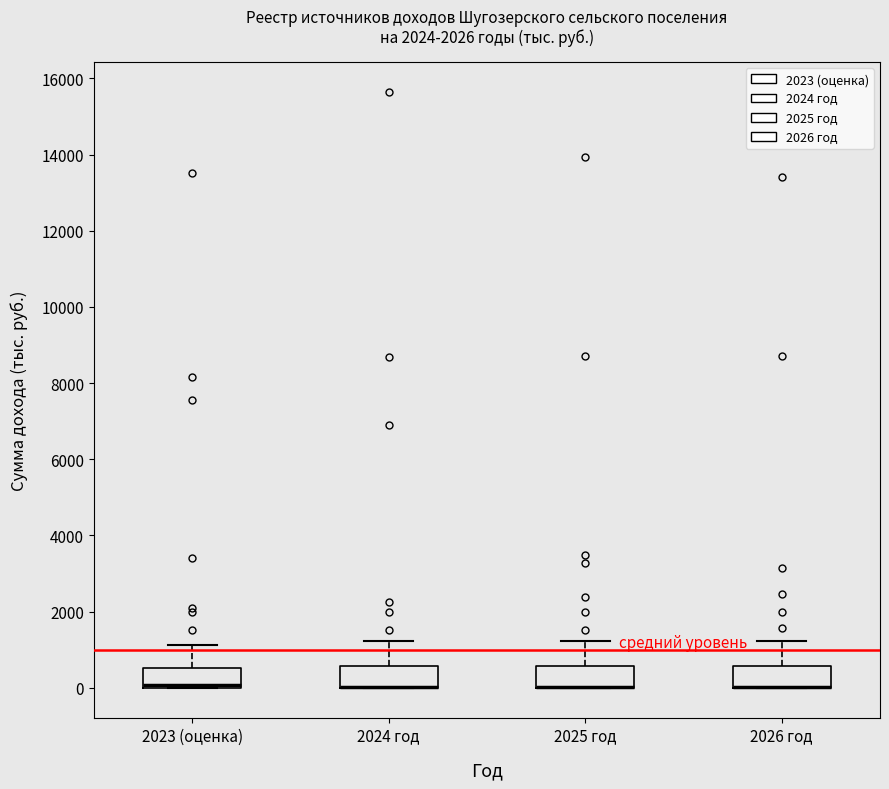

Reading left to right, transcribe this box plot: for each box, give where its median line is, the range the box spans, and where its two whiskers end, as read against the y-axis. The values are not printed on the chart, so give them approximately, as read against the axis.

2023 (оценка): median 0 (drawn on the box's lower edge), box 0 to 600, whiskers 0 to 1200
2024 год: median 0 (drawn on the box's lower edge), box 0 to 600, whiskers 0 to 1200
2025 год: median 0 (drawn on the box's lower edge), box 0 to 600, whiskers 0 to 1200
2026 год: median 0 (drawn on the box's lower edge), box 0 to 600, whiskers 0 to 1200